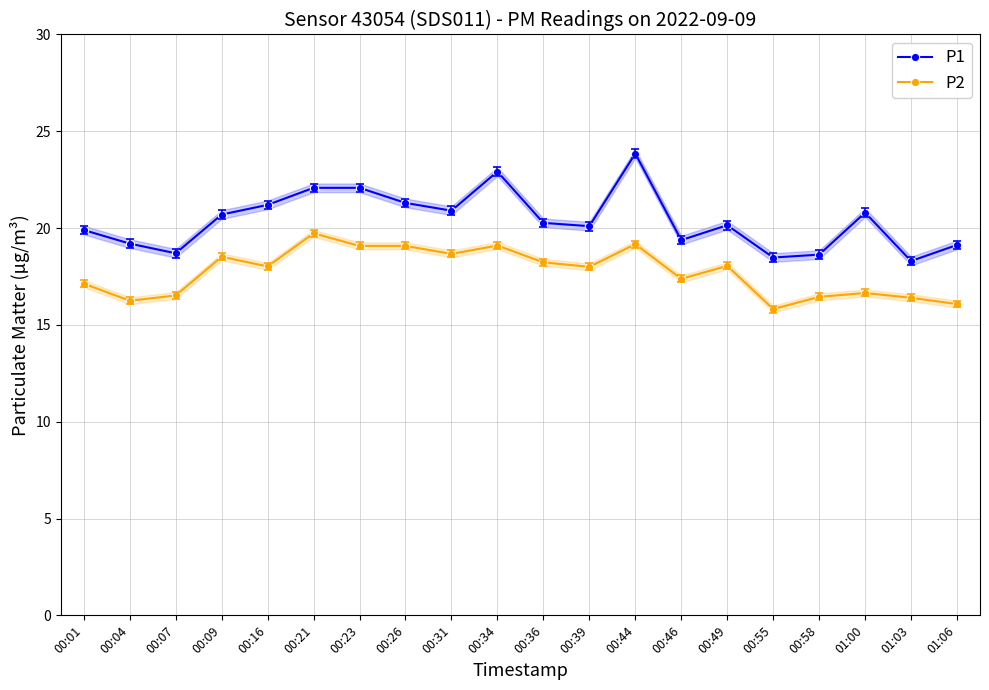

How many interior local peaks does the P1 series have?

4